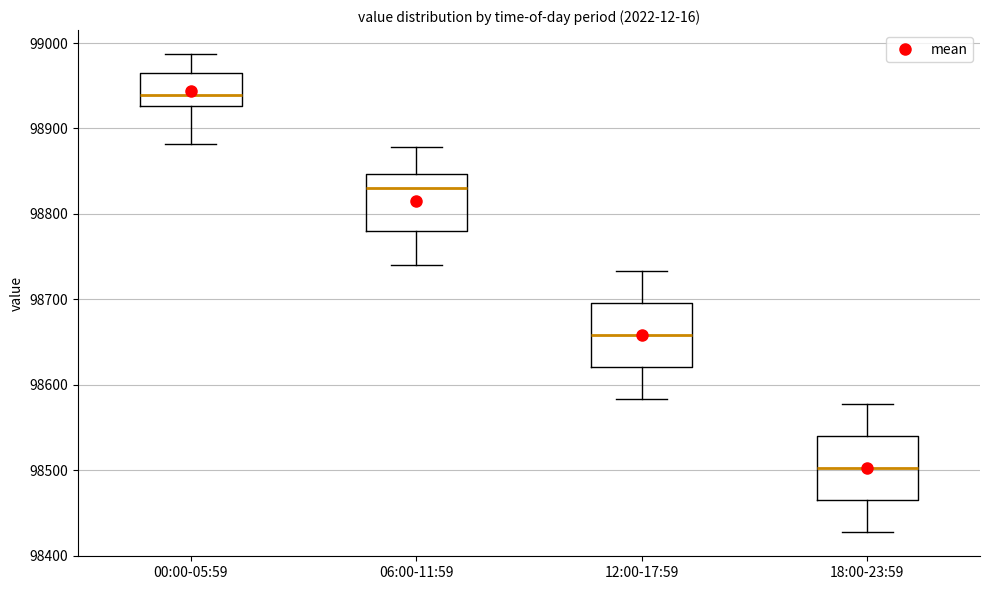

Reading left to right, transcribe this box plot: for each box, give where its median line is, the range the box spans, and where its two whiskers end, as read against the y-axis. The values are not printed on the chart, so give them approximately, as read against the axis.

00:00-05:59: median 98940, box 98930 to 98970, whiskers 98880 to 98990
06:00-11:59: median 98830, box 98780 to 98850, whiskers 98740 to 98880
12:00-17:59: median 98660, box 98620 to 98700, whiskers 98580 to 98730
18:00-23:59: median 98500, box 98470 to 98540, whiskers 98430 to 98580